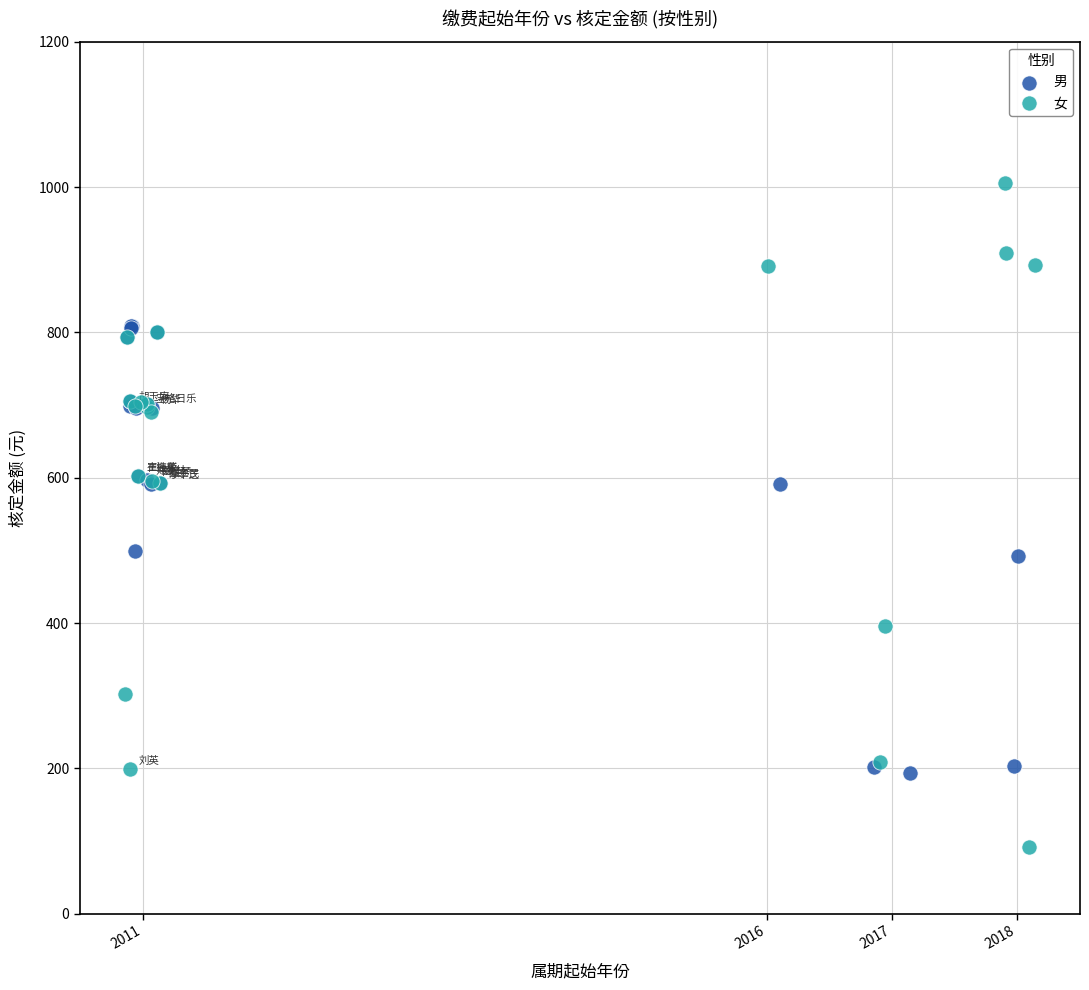

Which series contains the highest Y value?

女